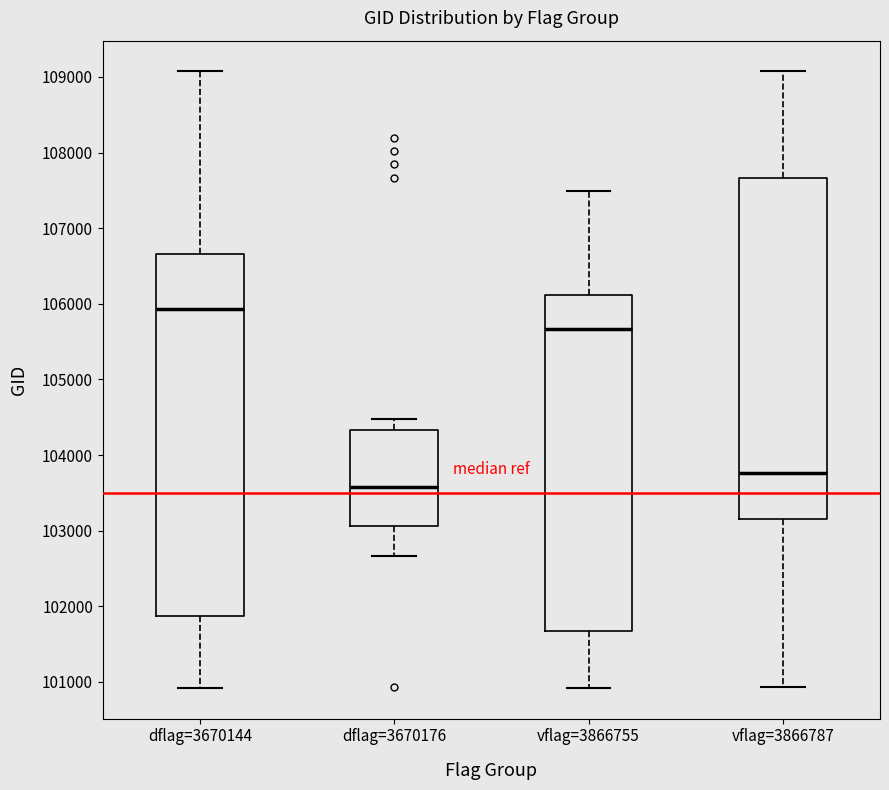

Reading left to right, read every box against the y-axis: the position of its median line, the range the box covers, and the ends of its whiskers. The values are not printed on the chart, so give them approximately, as read against the axis.

dflag=3670144: median 105900, box 101900 to 106700, whiskers 100900 to 109100
dflag=3670176: median 103600, box 103100 to 104300, whiskers 102700 to 104500
vflag=3866755: median 105700, box 101700 to 106100, whiskers 100900 to 107500
vflag=3866787: median 103800, box 103200 to 107700, whiskers 100900 to 109100